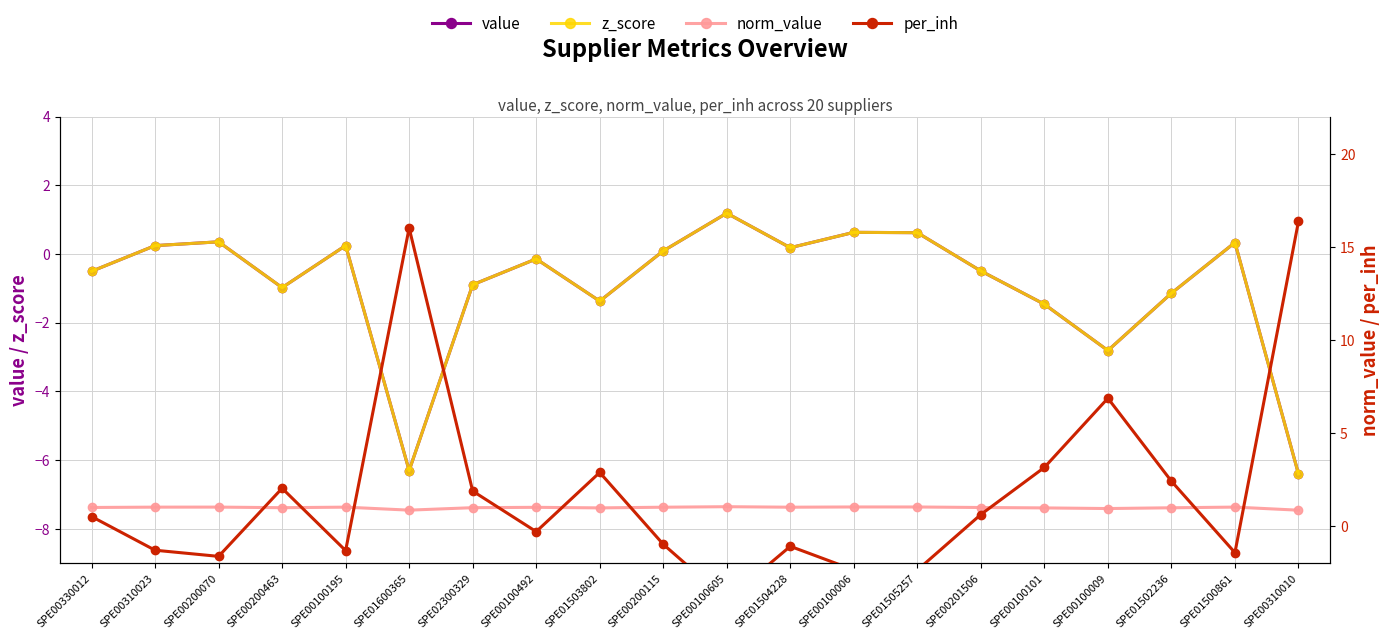

Reading left to right, extract all data points from this chart.

value: -0.5	0.2	0.4	-1.0	0.2	-6.3	-0.9	-0.1	-1.4	0.1	1.2	0.2	0.6	0.6	-0.5	-1.5	-2.8	-1.1	0.3	-6.4
z_score: -0.5	0.2	0.4	-1.0	0.2	-6.3	-0.9	-0.1	-1.4	0.1	1.2	0.2	0.6	0.6	-0.5	-1.5	-2.8	-1.1	0.3	-6.4
norm_value: 1.0	1.0	1.0	1.0	1.0	0.8	1.0	1.0	1.0	1.0	1.0	1.0	1.0	1.0	1.0	1.0	0.9	1.0	1.0	0.8
per_inh: 0.5	-1.3	-1.6	2.0	-1.3	16.0	1.9	-0.3	2.9	-1.0	-4.0	-1.1	-2.4	-2.4	0.6	3.1	6.9	2.4	-1.4	16.4